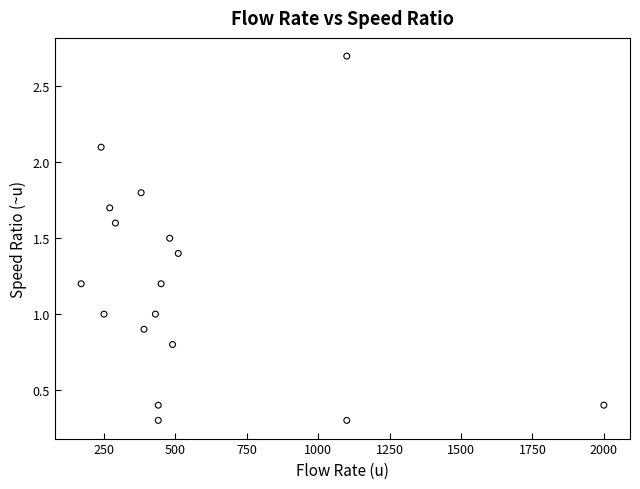

What is the range of Y values (max minus min)?

2.4